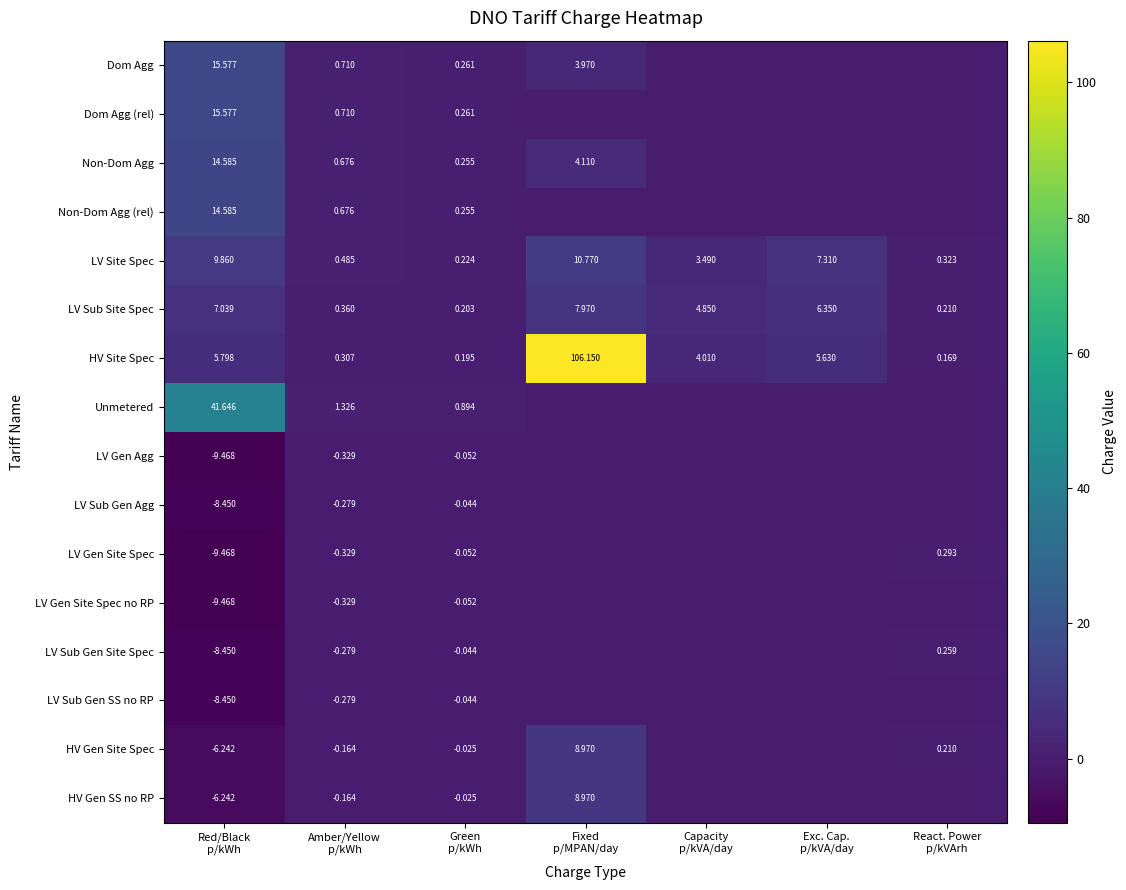

True or false: LV Gen Site Spec has a value of 0.0 at Capacity p/kVA/day.

True